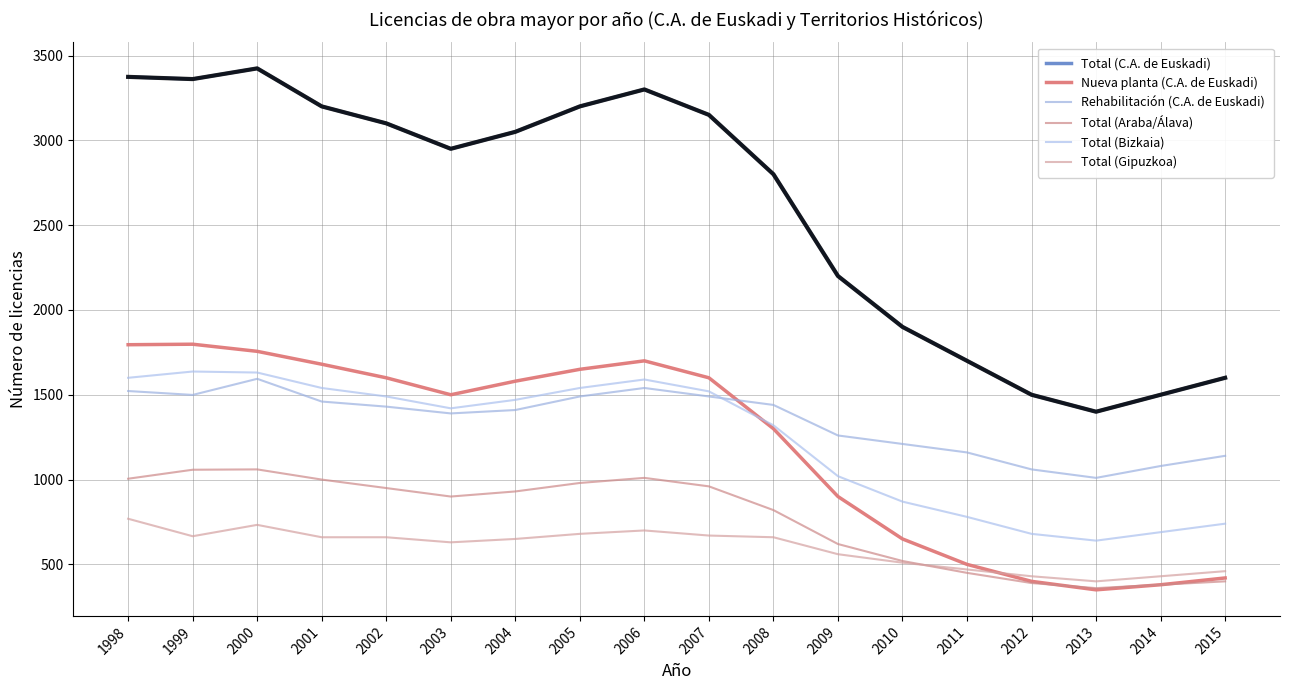

Between 2000 and 2014, which series saw the biggest shift?

Total (C.A. de Euskadi)